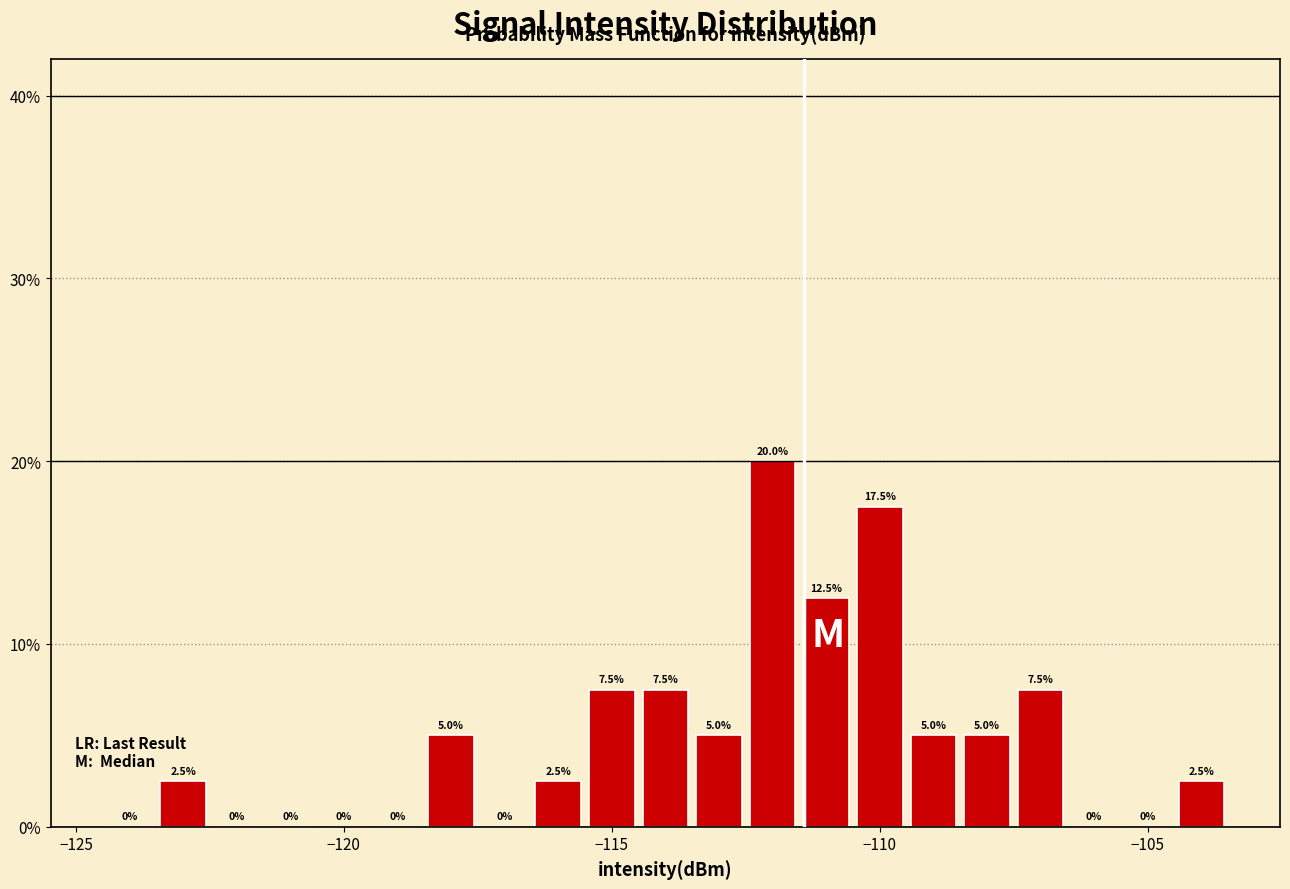

Around what value on the x-axis is the tallest bar? Give the approximate position of its centre, as read against the axis.

-112.0